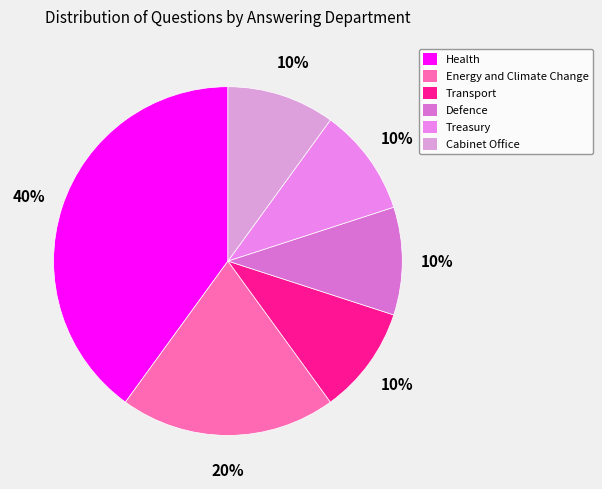

How many segments does this pie chart have?

6